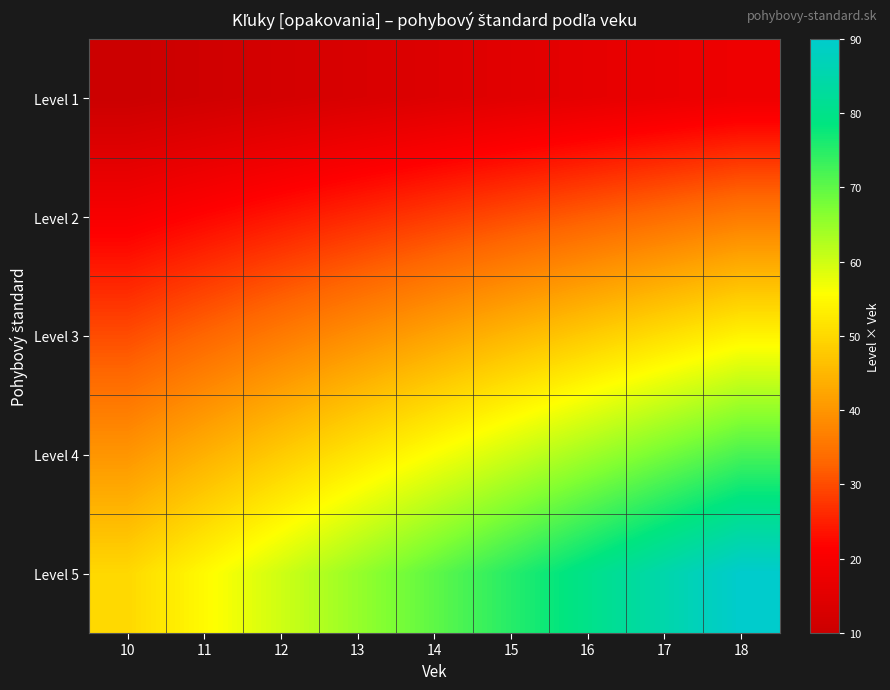

Reading left to right, what are all the values shown in this chart?

Level 1: 10=10	11=11	12=12	13=13	14=14	15=15	16=16	17=17	18=18
Level 2: 10=20	11=22	12=24	13=26	14=28	15=30	16=32	17=34	18=36
Level 3: 10=30	11=33	12=36	13=39	14=42	15=45	16=48	17=51	18=54
Level 4: 10=40	11=44	12=48	13=52	14=56	15=60	16=64	17=68	18=72
Level 5: 10=50	11=55	12=60	13=65	14=70	15=75	16=80	17=85	18=90